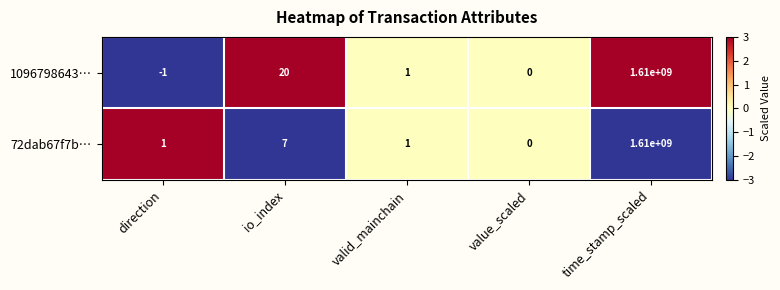

How many series are shown in this chart?

2